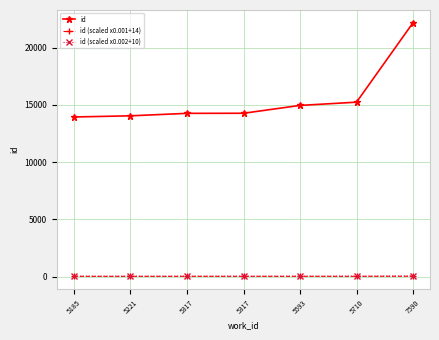

True or false: id has a value of 14270.0 at 5317.

True